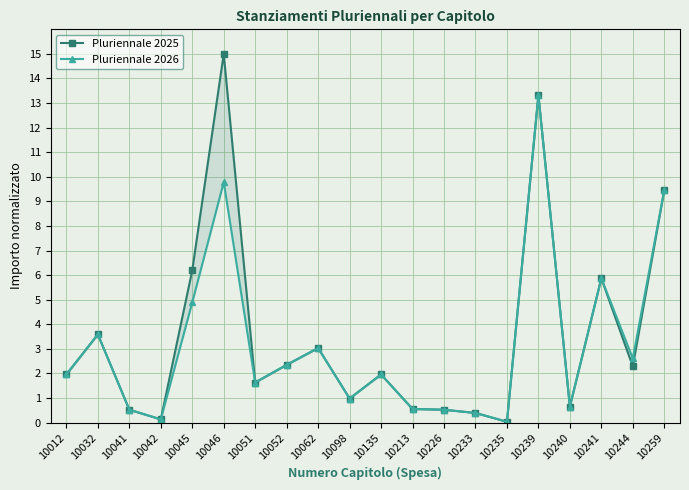

Reading left to right, extract all data points from this chart.

Pluriennale 2025: 10012=2.0	10032=3.6	10041=0.5	10042=0.1	10045=6.2	10046=15.0	10051=1.6	10052=2.3	10062=3.0	10098=1.0	10135=2.0	10213=0.6	10226=0.5	10233=0.4	10235=0.0	10239=13.3	10240=0.7	10241=5.9	10244=2.3	10259=9.5
Pluriennale 2026: 10012=2.0	10032=3.6	10041=0.5	10042=0.1	10045=4.9	10046=9.8	10051=1.6	10052=2.3	10062=3.0	10098=1.0	10135=2.0	10213=0.6	10226=0.5	10233=0.4	10235=0.0	10239=13.3	10240=0.7	10241=5.9	10244=2.6	10259=9.5